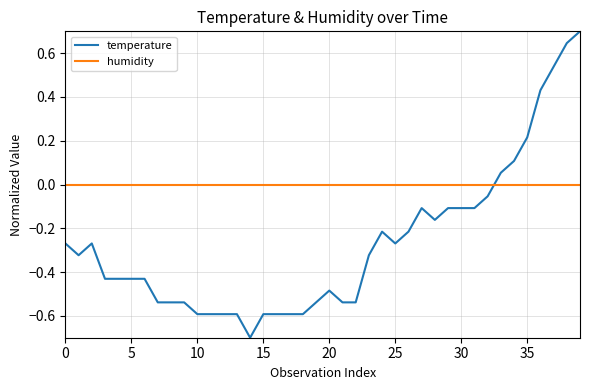

How many times do temperature and humidity cross each other?

1